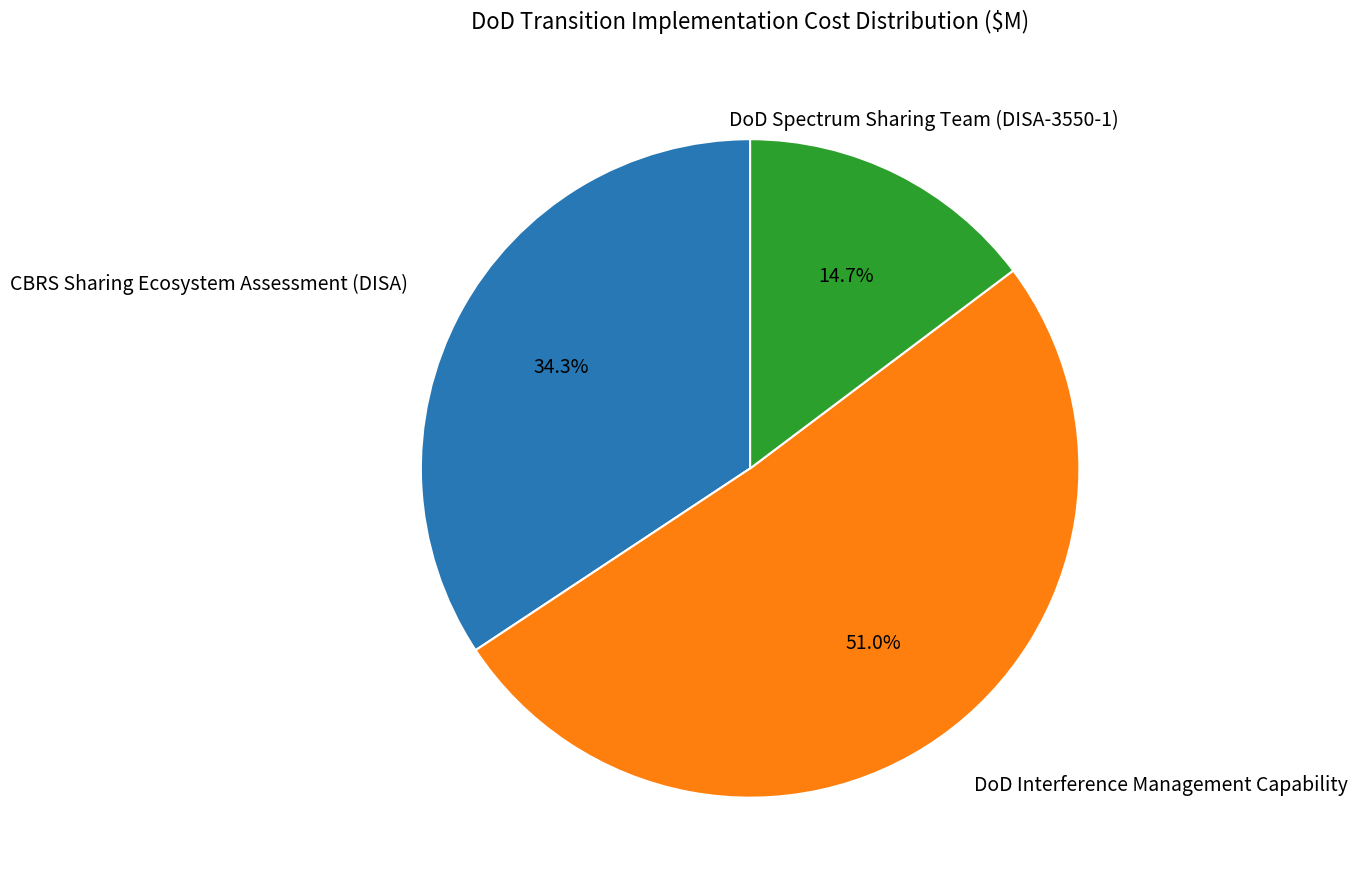

Does any single category account for the majority?

Yes